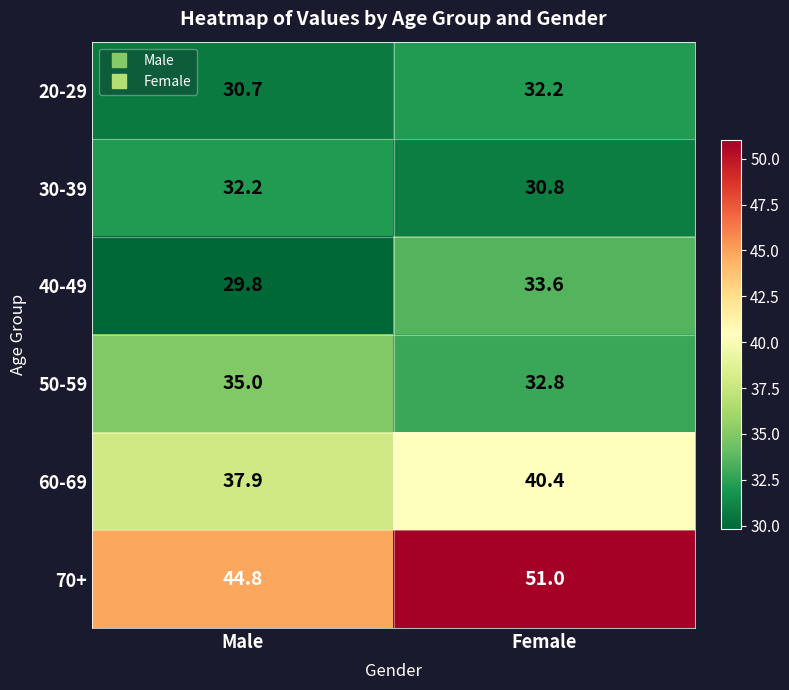

The 40-49 series shows 33.6 at Female. True or false?

True